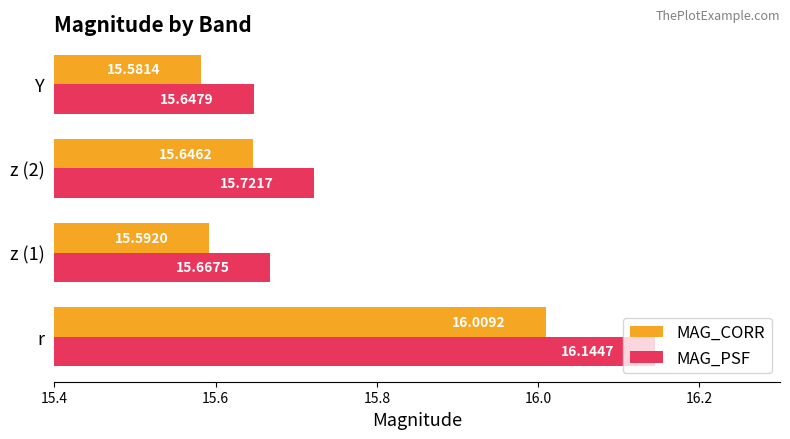

At which category is the sum across all series the highest?

r